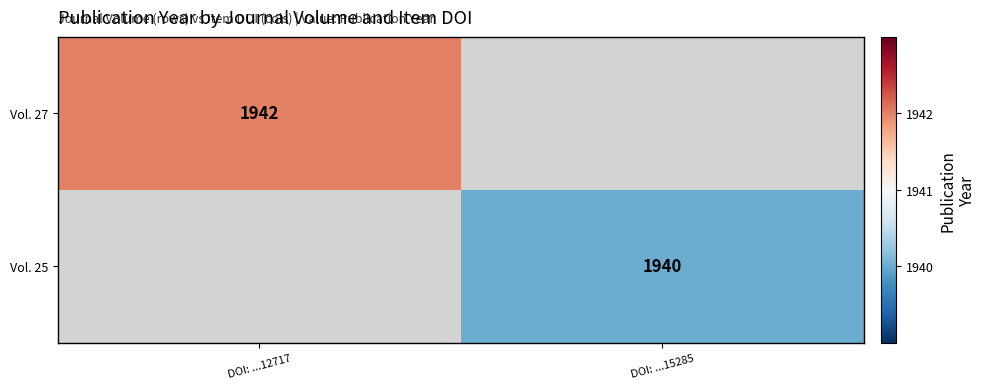

How many categories are shown in the chart?

2